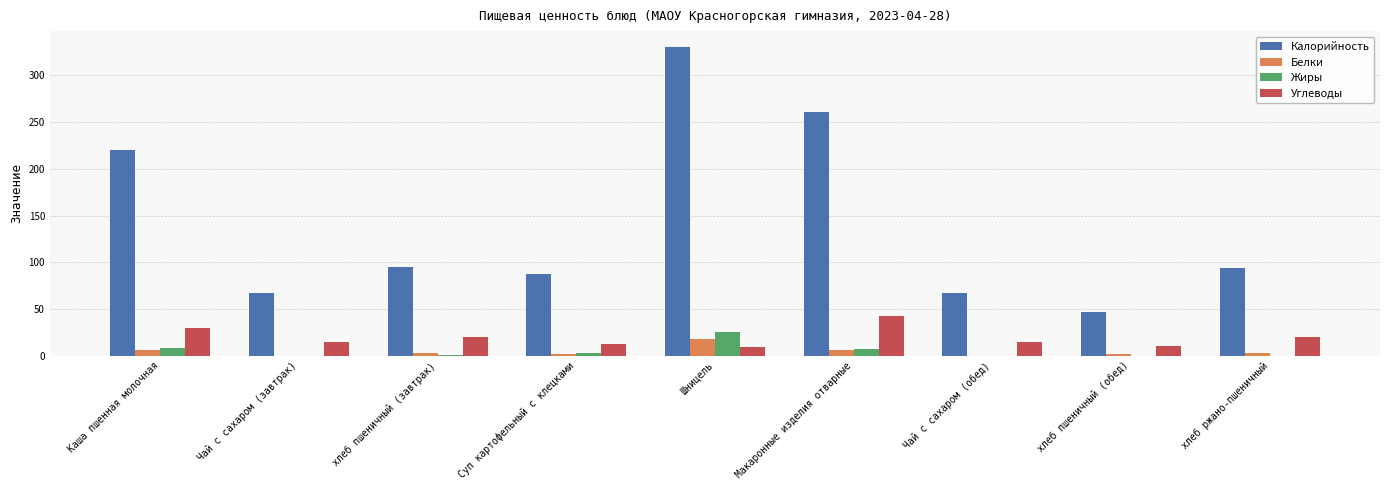

Does the chart contain stacked bars?

No